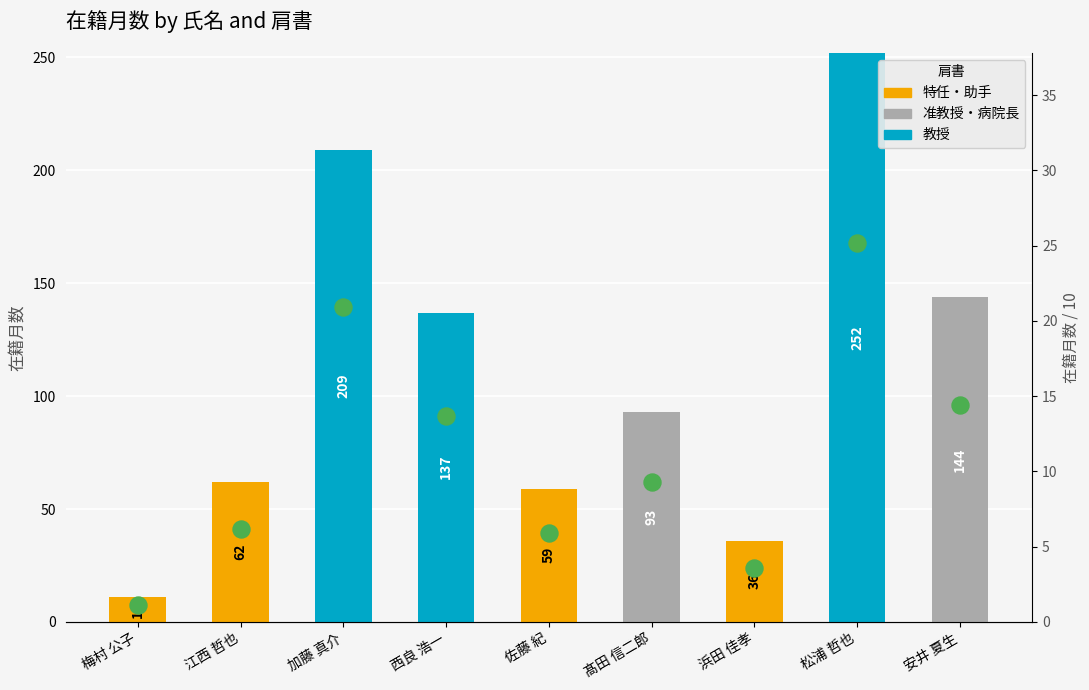

Is the value of 准教授・病院長 at 佐藤 紀 greater than the value of 教授 at 髙田 信二郎?

No